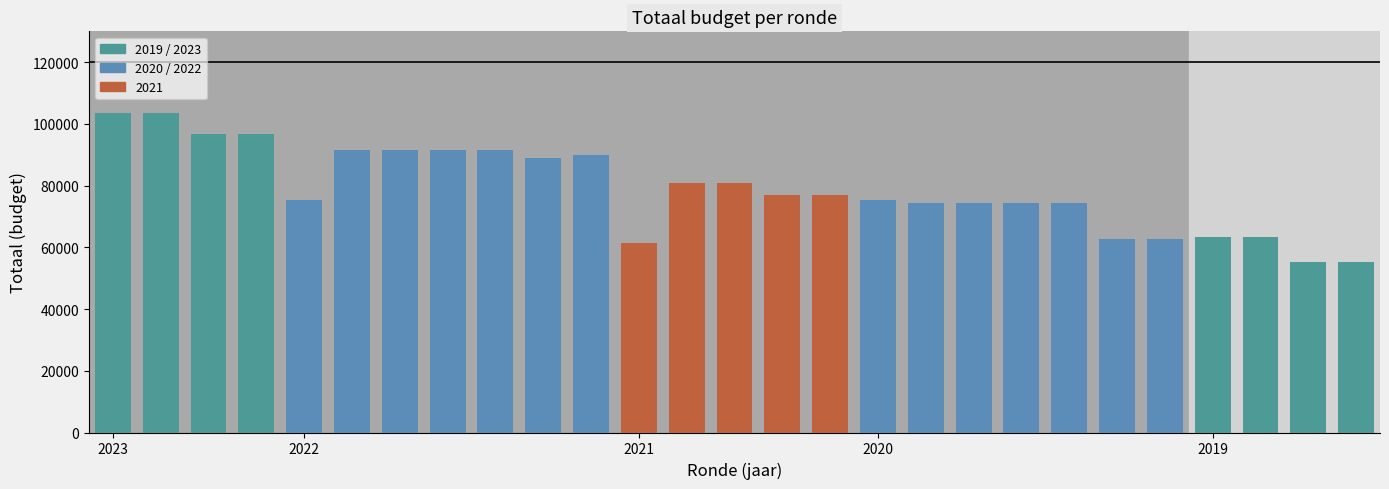

What is the difference between the maximum and minimum values?

48328